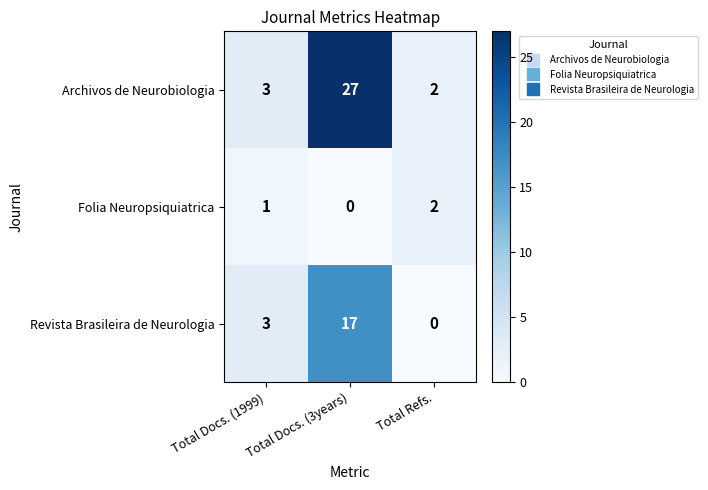

True or false: Archivos de Neurobiologia has a value of 3 at Total Refs..

False